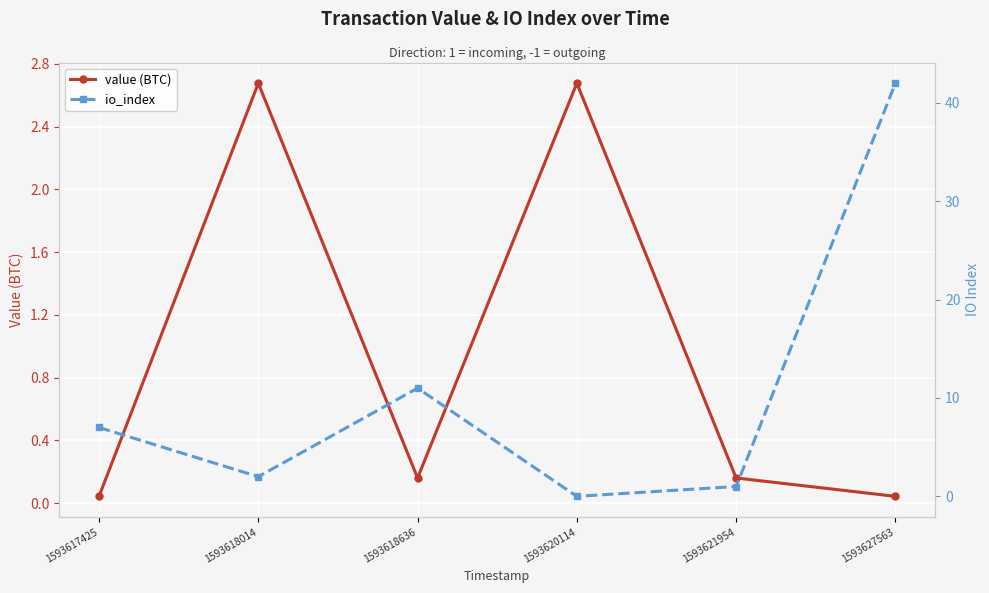

The io_index series shows 0.2 at 1593621954. True or false?

False